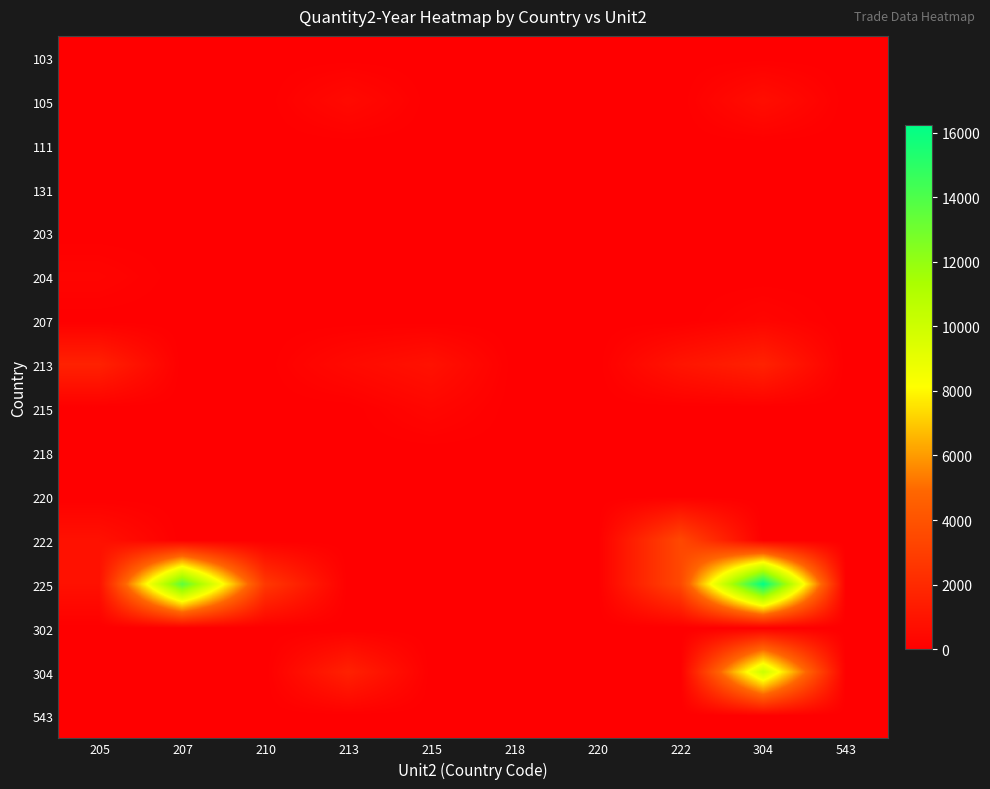

Reading left to right, list all the values displayed in this chart.

103: 205=0	207=0	210=0	213=0	215=0	218=0	220=0	222=0	304=0	543=0
105: 205=0	207=0	210=0	213=490	215=0	218=0	220=0	222=0	304=695	543=0
111: 205=0	207=0	210=0	213=0	215=0	218=0	220=0	222=0	304=0	543=0
131: 205=0	207=0	210=0	213=0	215=0	218=0	220=0	222=0	304=0	543=0
203: 205=0	207=0	210=0	213=0	215=0	218=0	220=0	222=0	304=4	543=0
204: 205=244	207=0	210=0	213=0	215=0	218=0	220=0	222=0	304=0	543=0
207: 205=0	207=0	210=0	213=0	215=0	218=0	220=0	222=0	304=284	543=0
213: 205=1622	207=0	210=0	213=490	215=860	218=0	220=0	222=1007	304=1642	543=0
215: 205=0	207=0	210=0	213=0	215=344	218=0	220=0	222=0	304=0	543=0
218: 205=0	207=0	210=0	213=0	215=0	218=14	220=0	222=0	304=0	543=0
220: 205=0	207=0	210=0	213=0	215=0	218=0	220=0	222=0	304=0	543=0
222: 205=826	207=0	210=0	213=0	215=0	218=0	220=0	222=3457	304=0	543=0
225: 205=826	207=13566	210=2701	213=0	215=0	218=0	220=0	222=3457	304=16238	543=0
302: 205=0	207=0	210=0	213=0	215=0	218=0	220=0	222=0	304=2	543=0
304: 205=0	207=0	210=0	213=1610	215=0	218=0	220=0	222=0	304=10076	543=0
543: 205=0	207=0	210=0	213=0	215=0	218=0	220=0	222=0	304=0	543=0